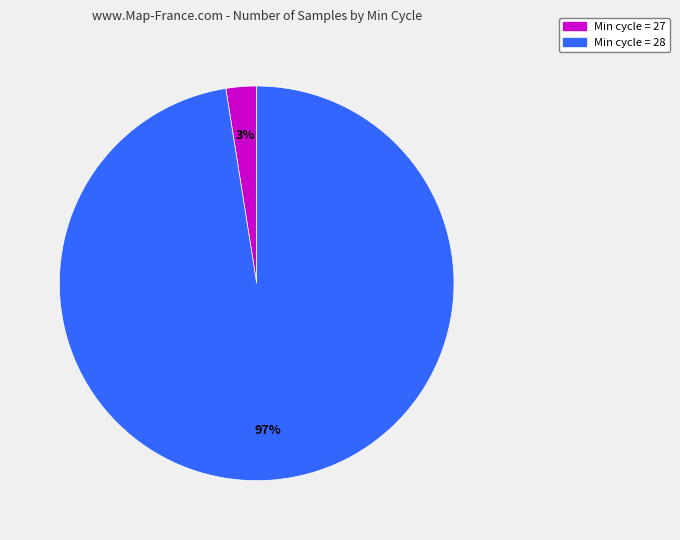

Does any single category account for the majority?

Yes